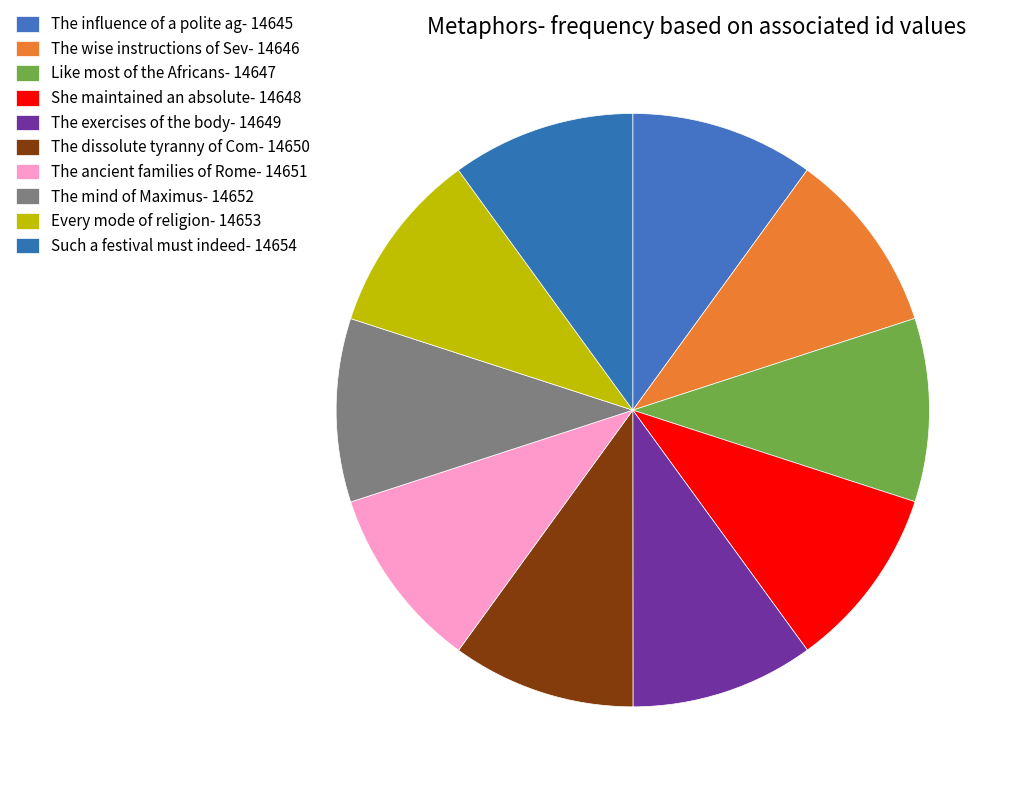

How many segments does this pie chart have?

10